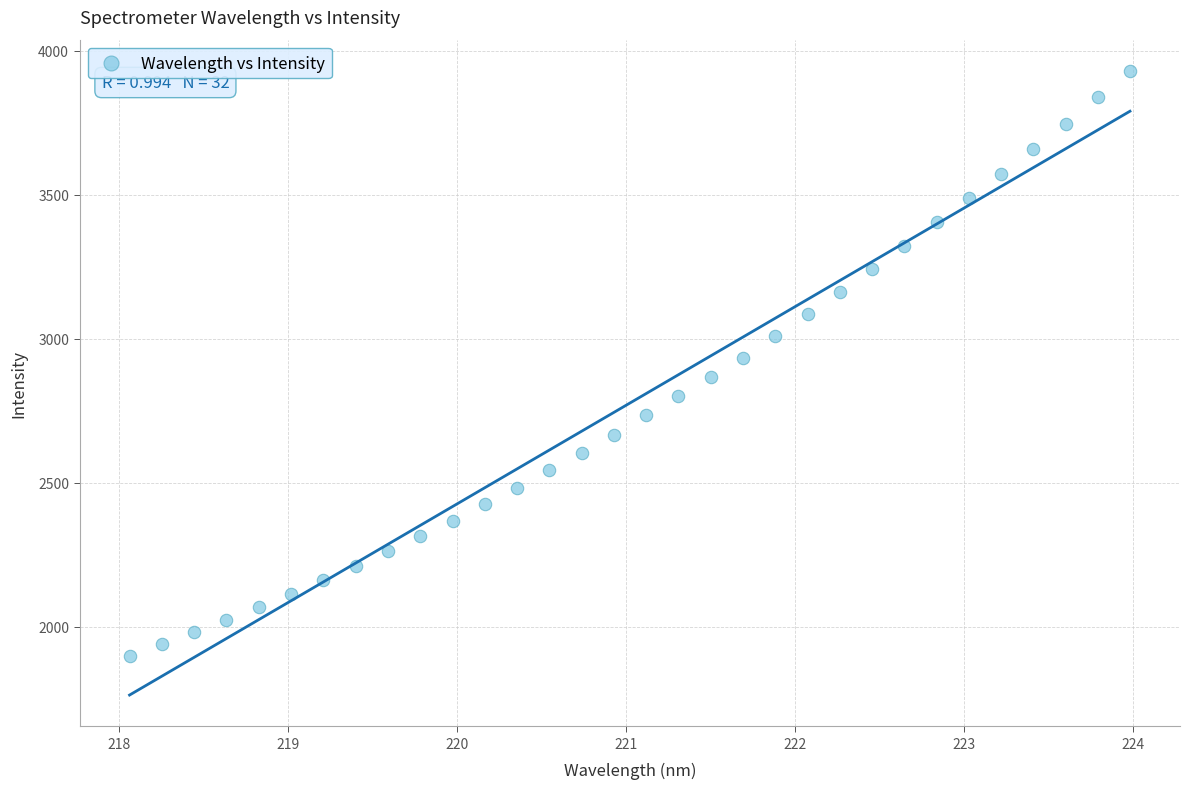

What is the range of Y values (max minus min)?

2030.1